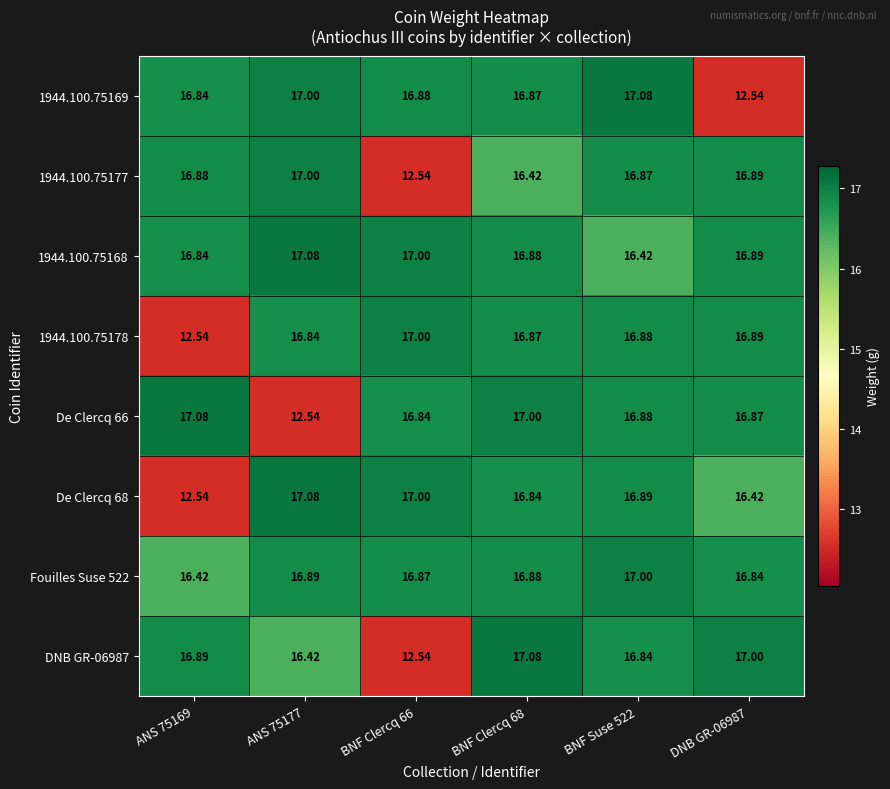

Count the number of categories in the chart.

6